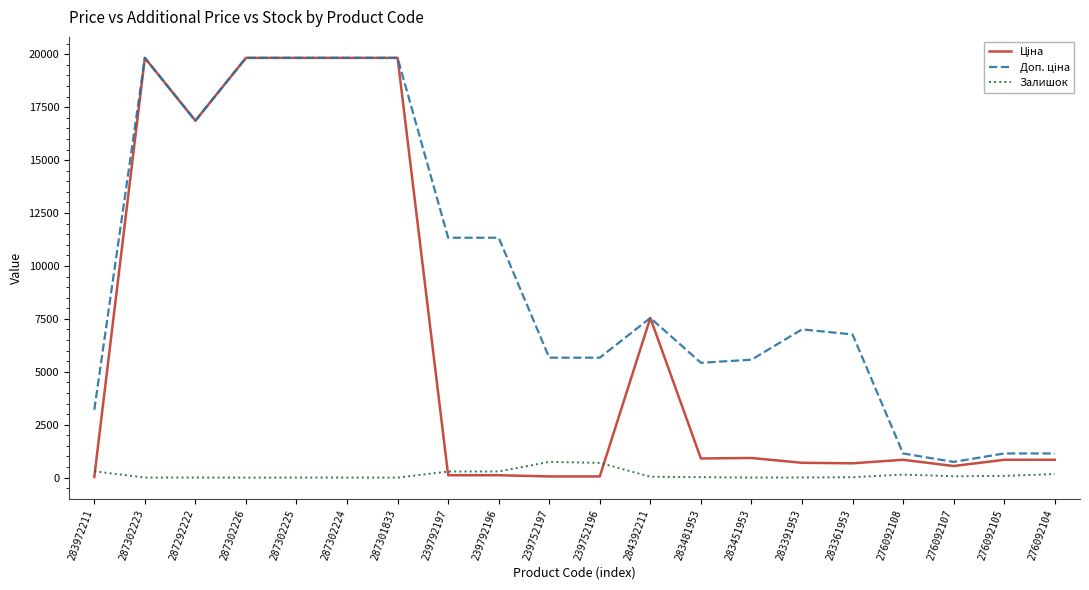

What is the spread (max minus min) of values at 287302226?

19831.1